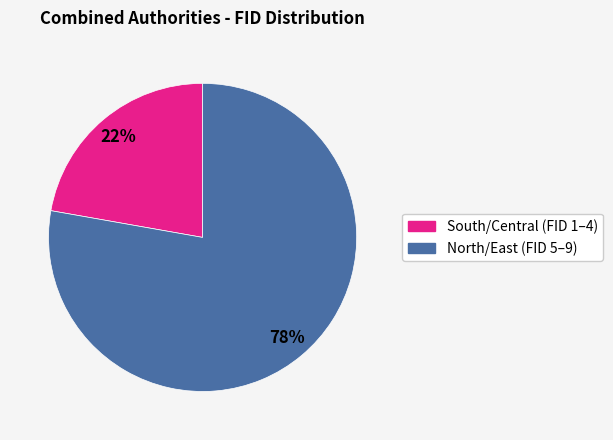

To the nearest percent, what is the average slice percentage?

50%